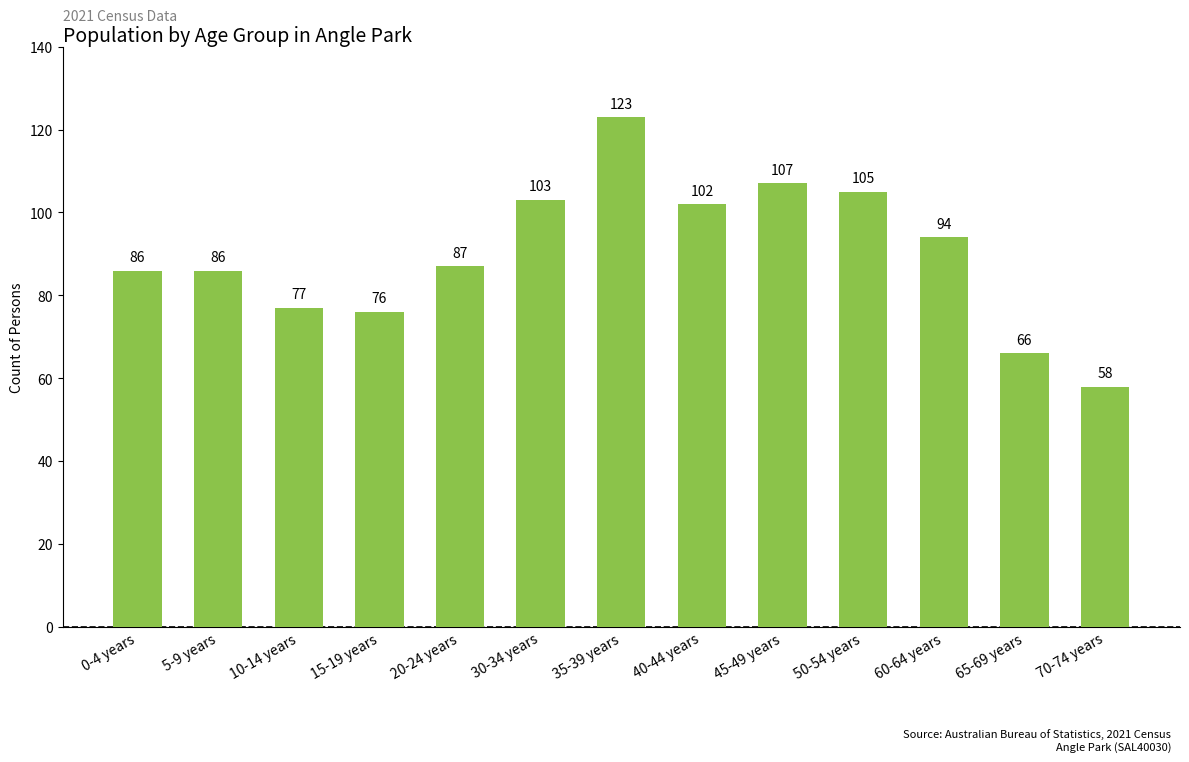

Approximately how many times larger is the value at 30-34 years compared to 10-14 years?

1.3